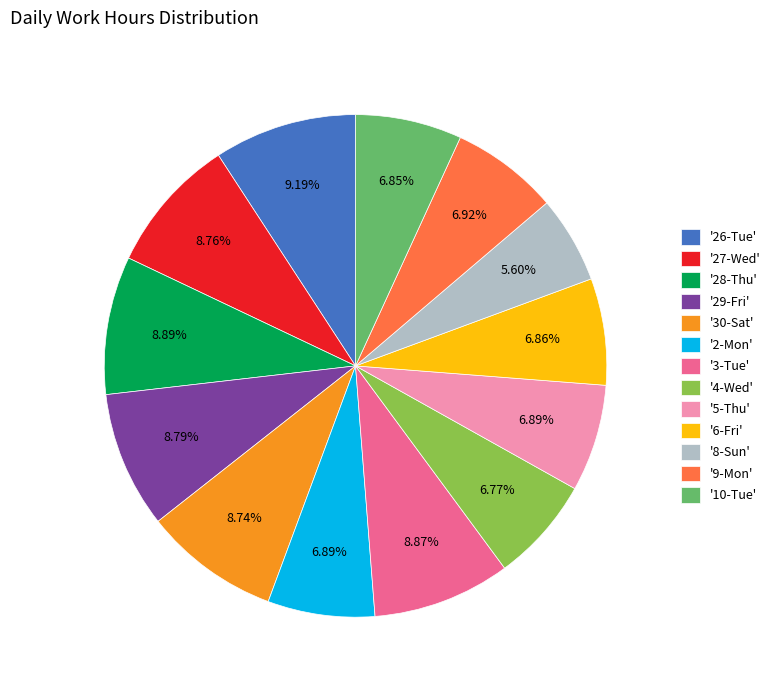

To the nearest percent, what is the difference between the largest and smallest slice percentages?

4%